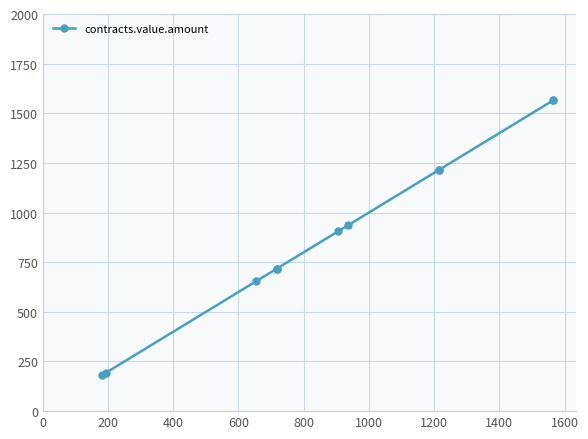

What is the value of the 3rd point from the left?

655.2